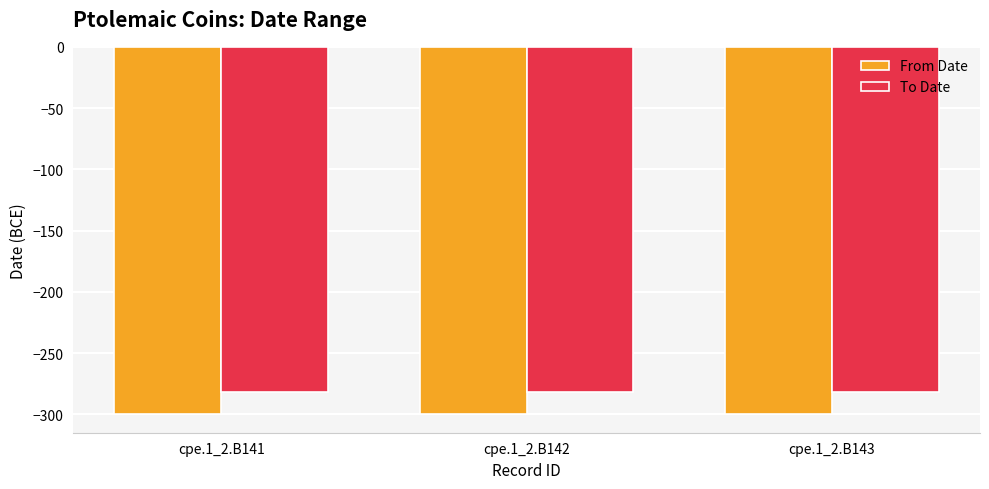

How many groups of bars are there?

3